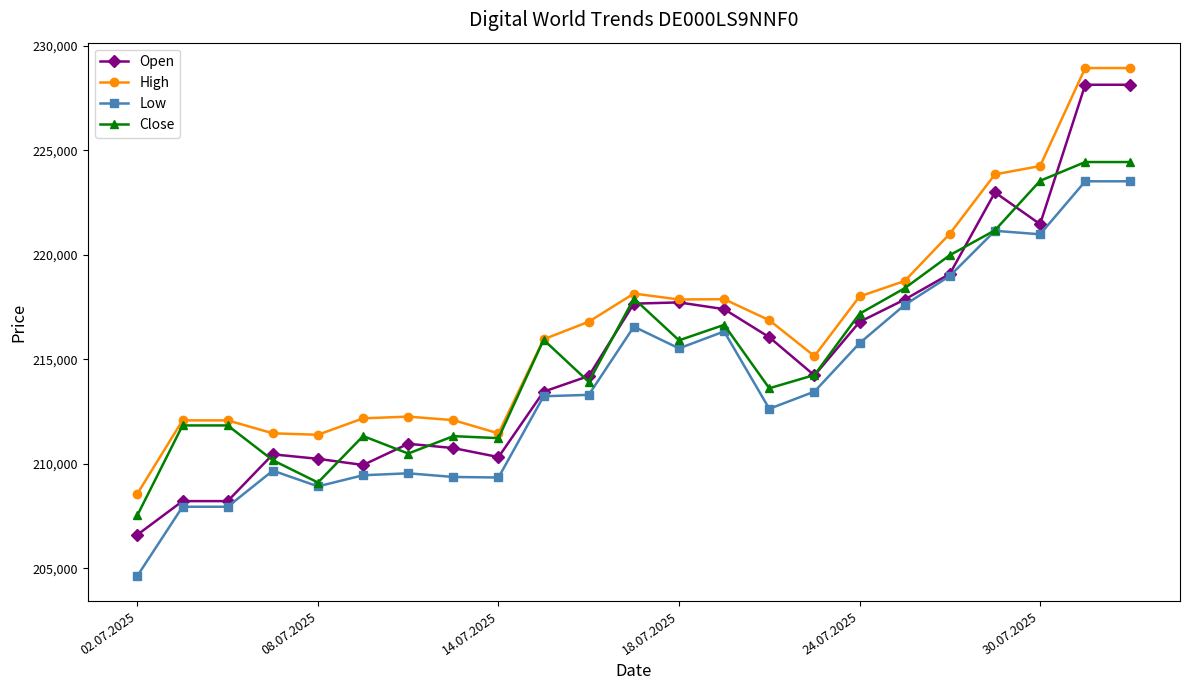

What is the minimum value for Low?

204647